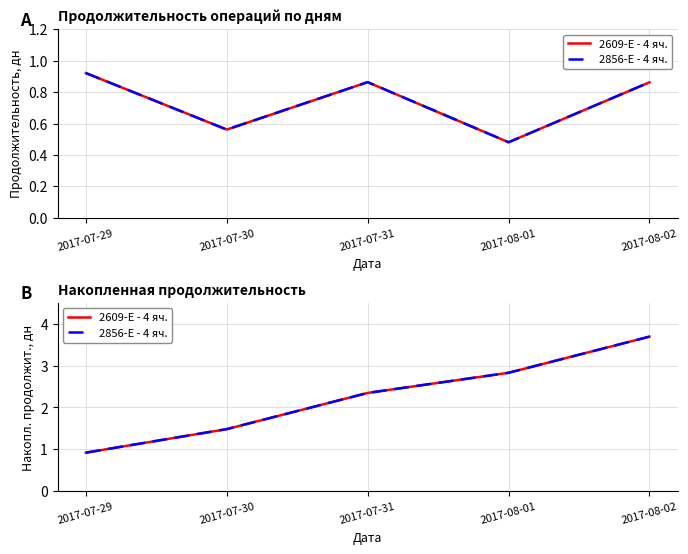

How many categories are shown in the chart?

5